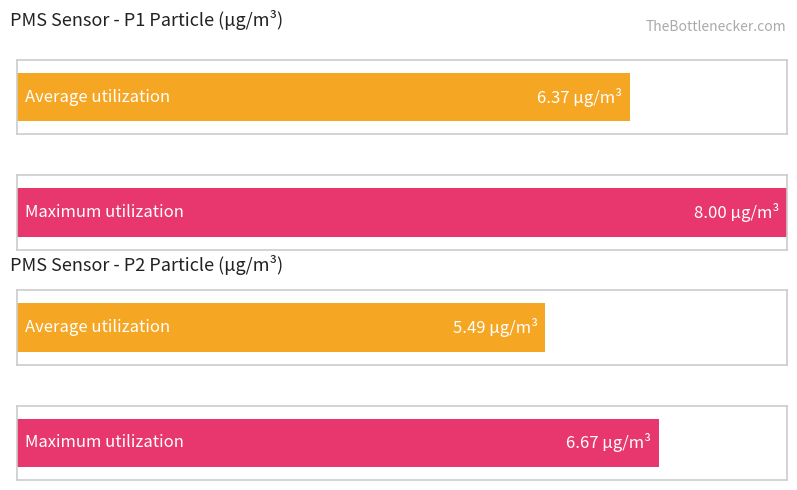

Which series has the largest range (max minus min)?

PMS_P1